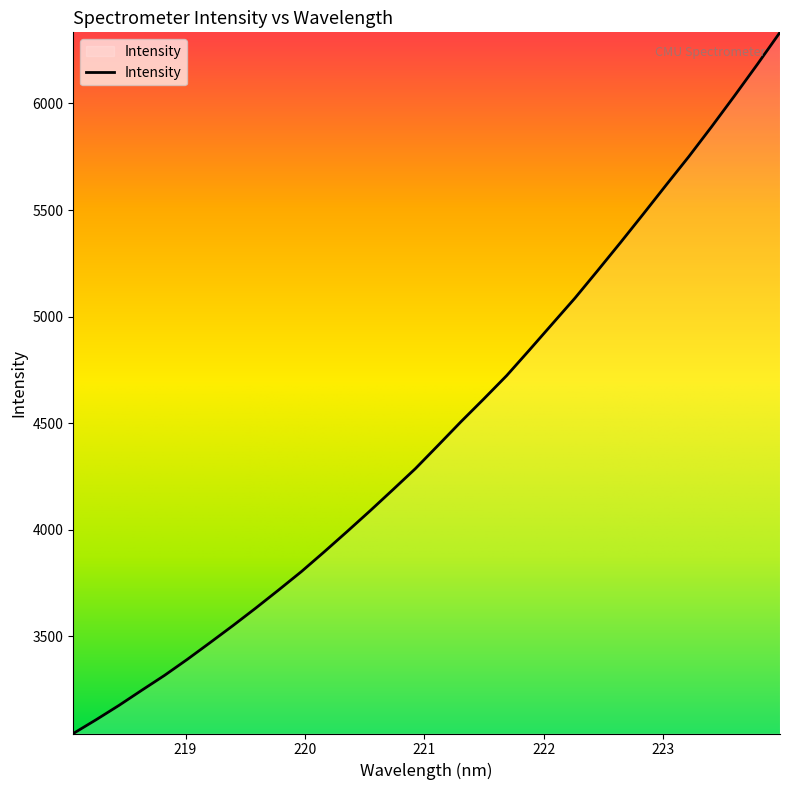

What is the minimum value shown in the chart?

3043.6